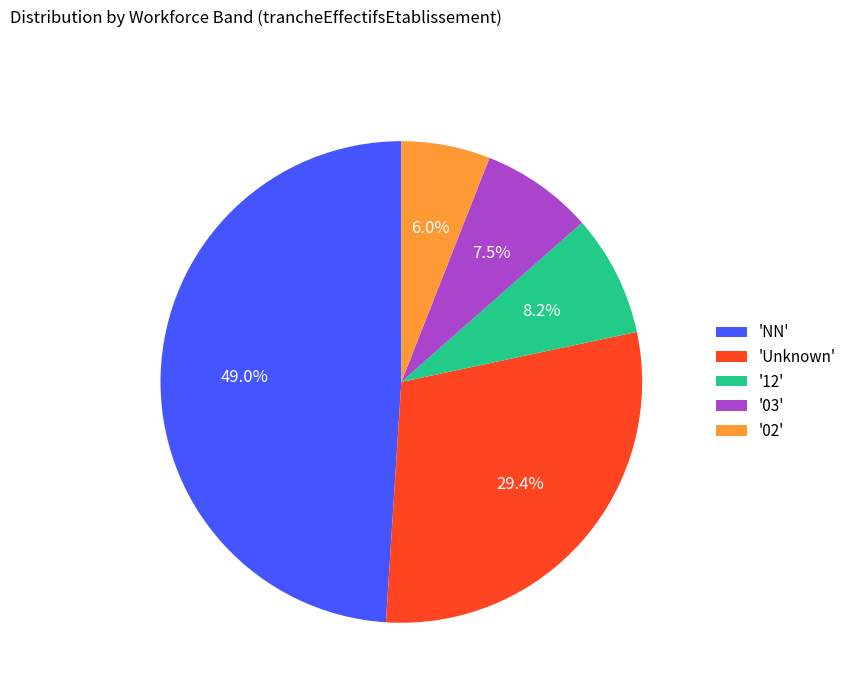

Which slice is the smallest?

'02'